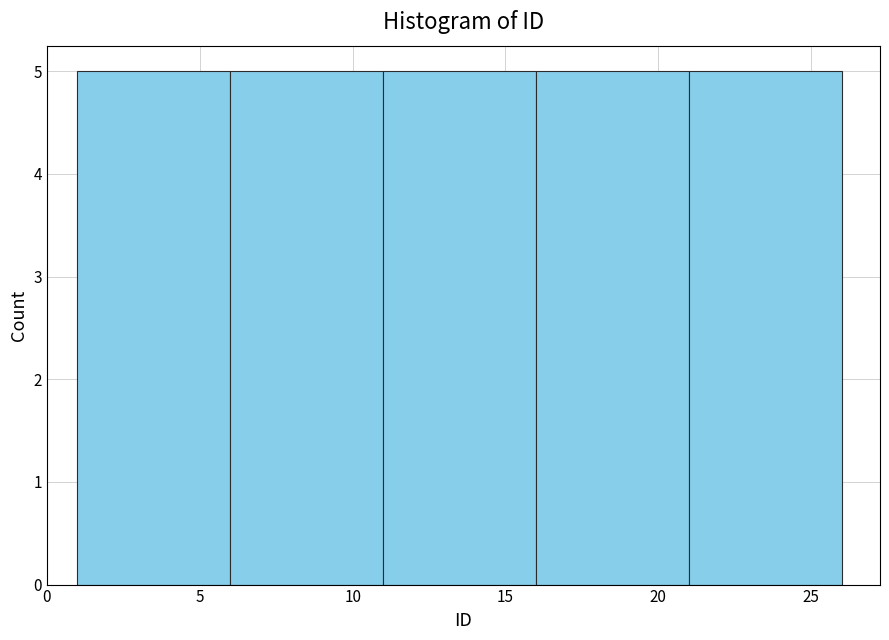

Reading left to right, list every bar in this chart as the range it spans on the x-axis followed by its height. The values are not printed on the chart, so give them approximately, as read against the axis.

1 to 6: 5
6 to 11: 5
11 to 16: 5
16 to 21: 5
21 to 26: 5